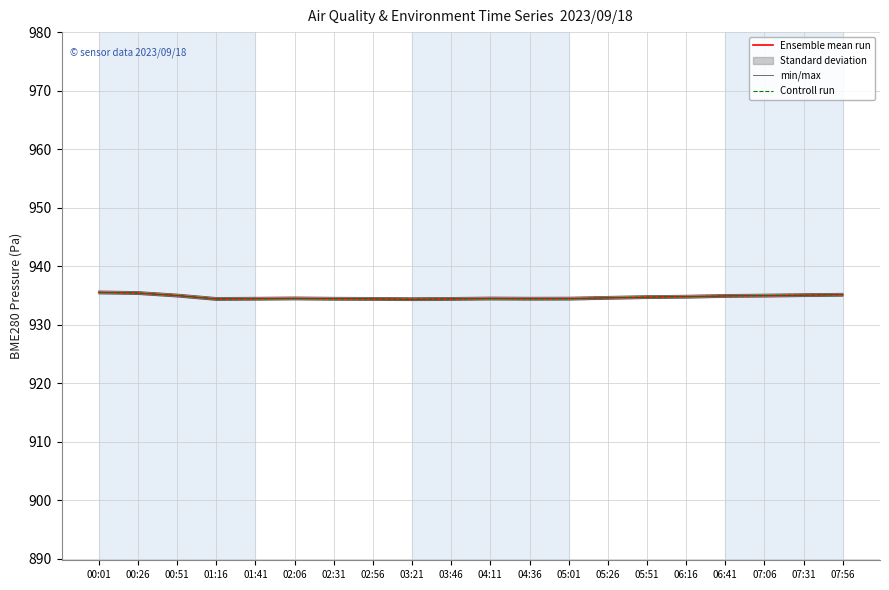

At which category does Controll run reach its first local peak?

02:06